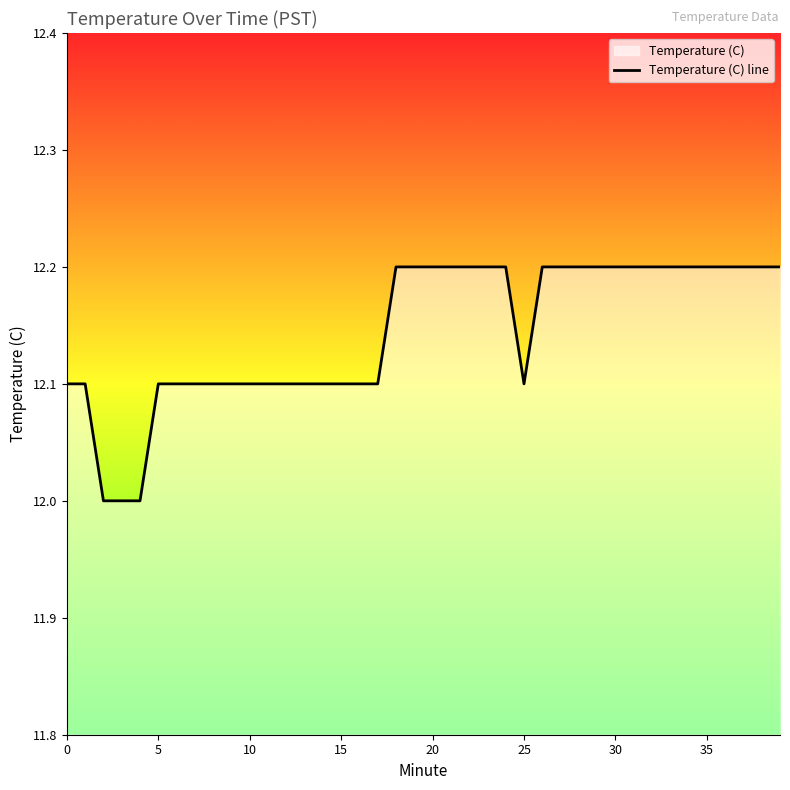

How many lines are shown in the chart?

1